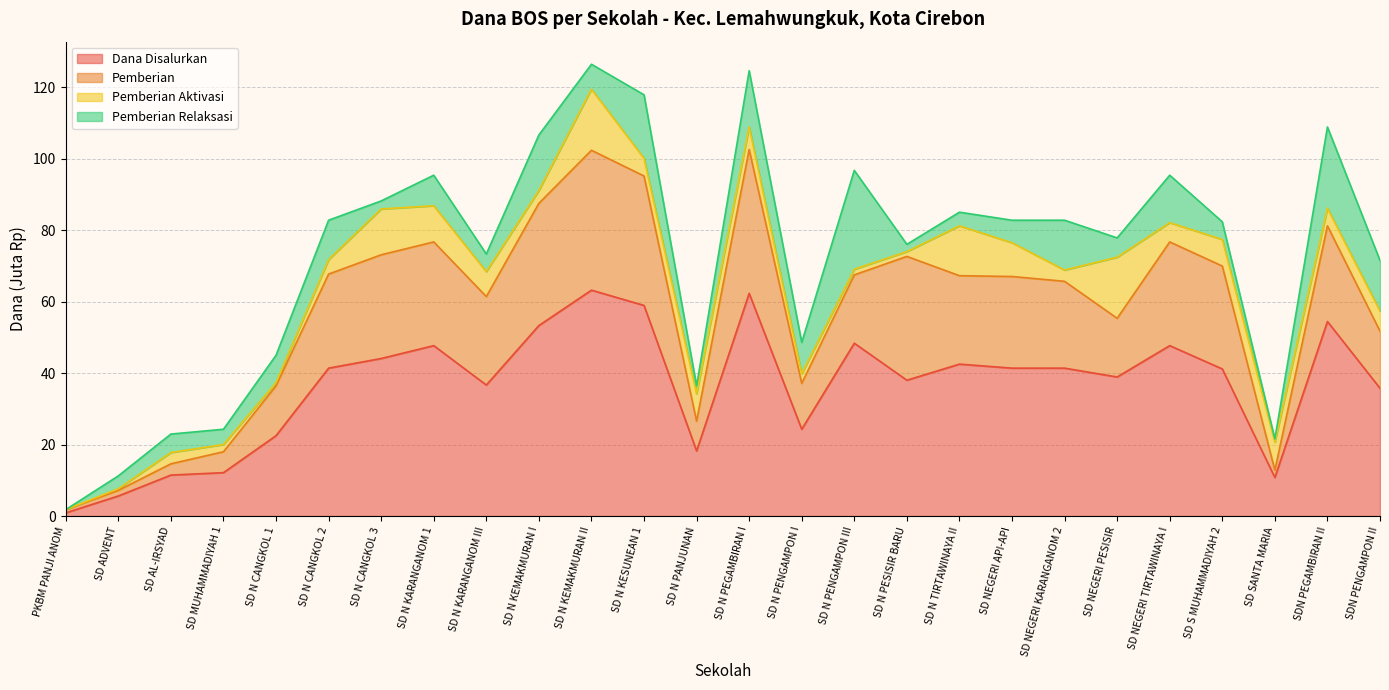

What is the difference between the highest and lowest values at SD N PESISIR BARU?

38.0